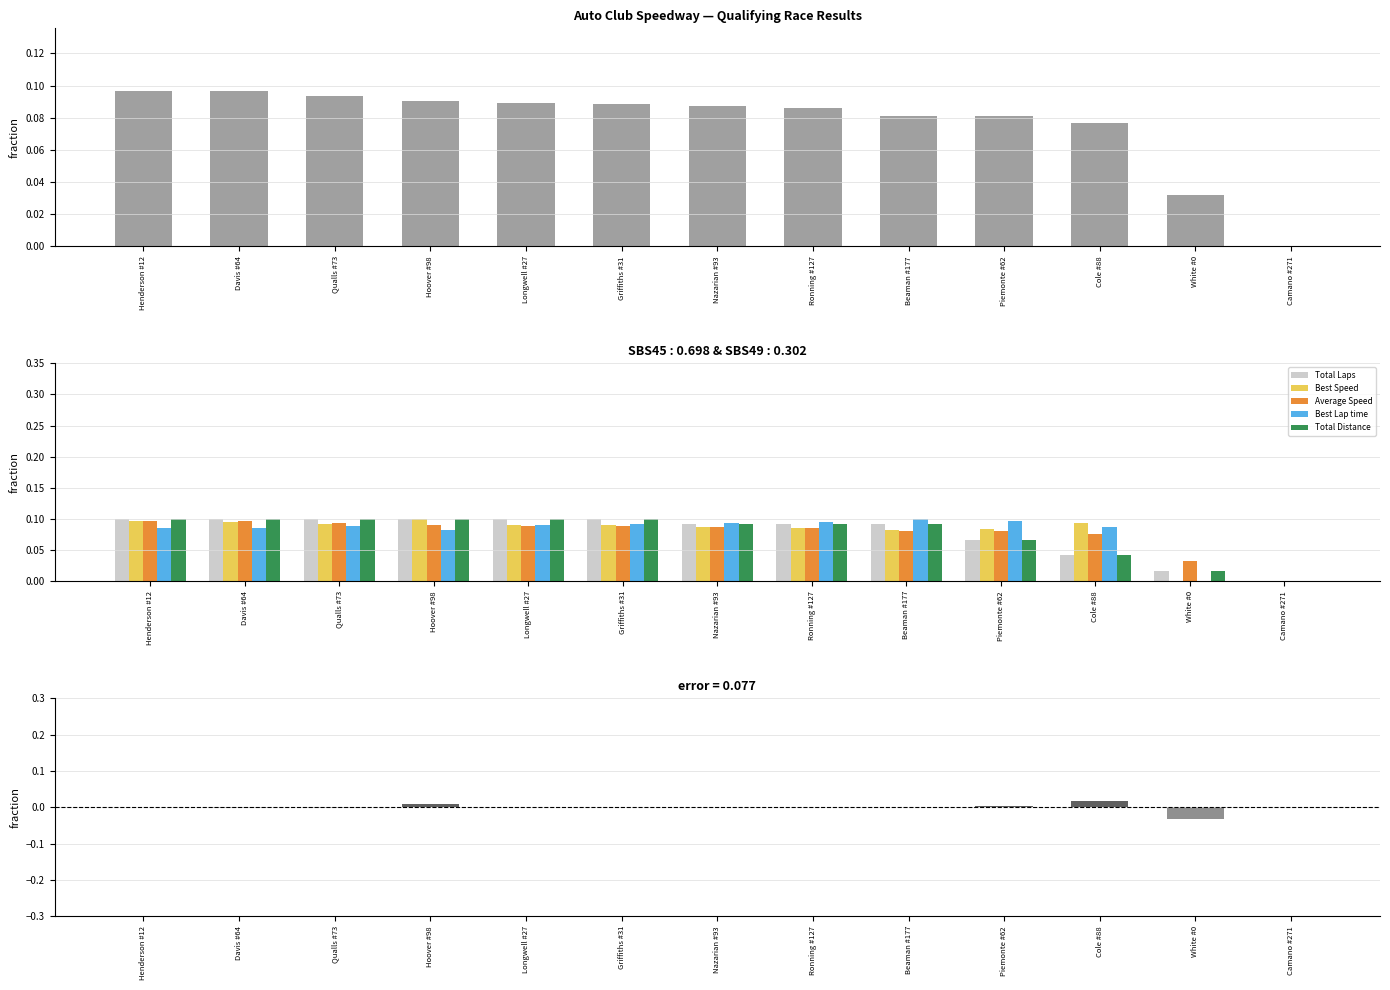

What is the label of the 5th bar from the left?

Longwell #27